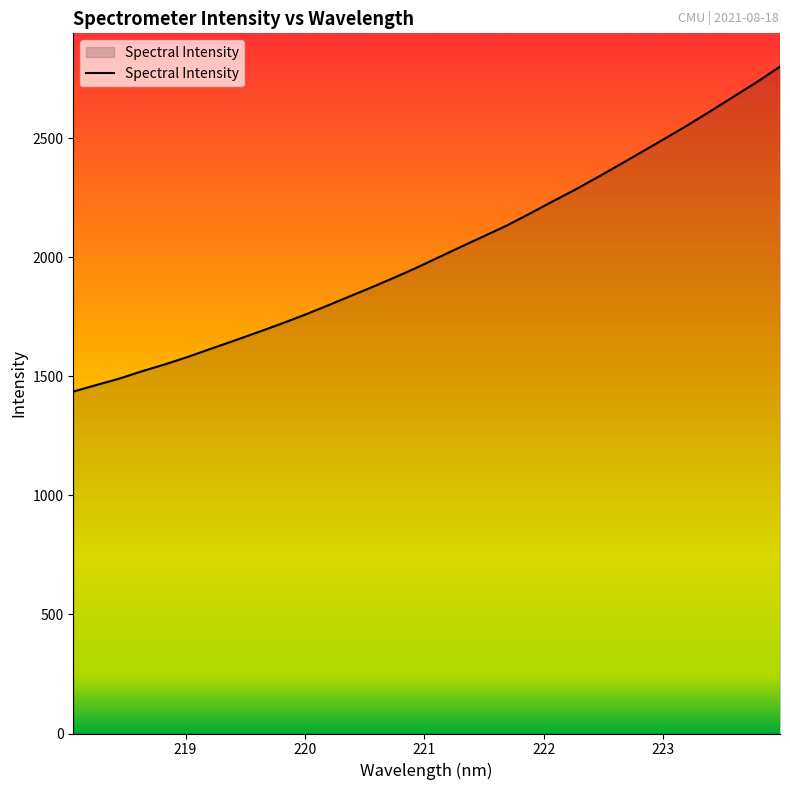

What is the smallest value displayed?

1436.0